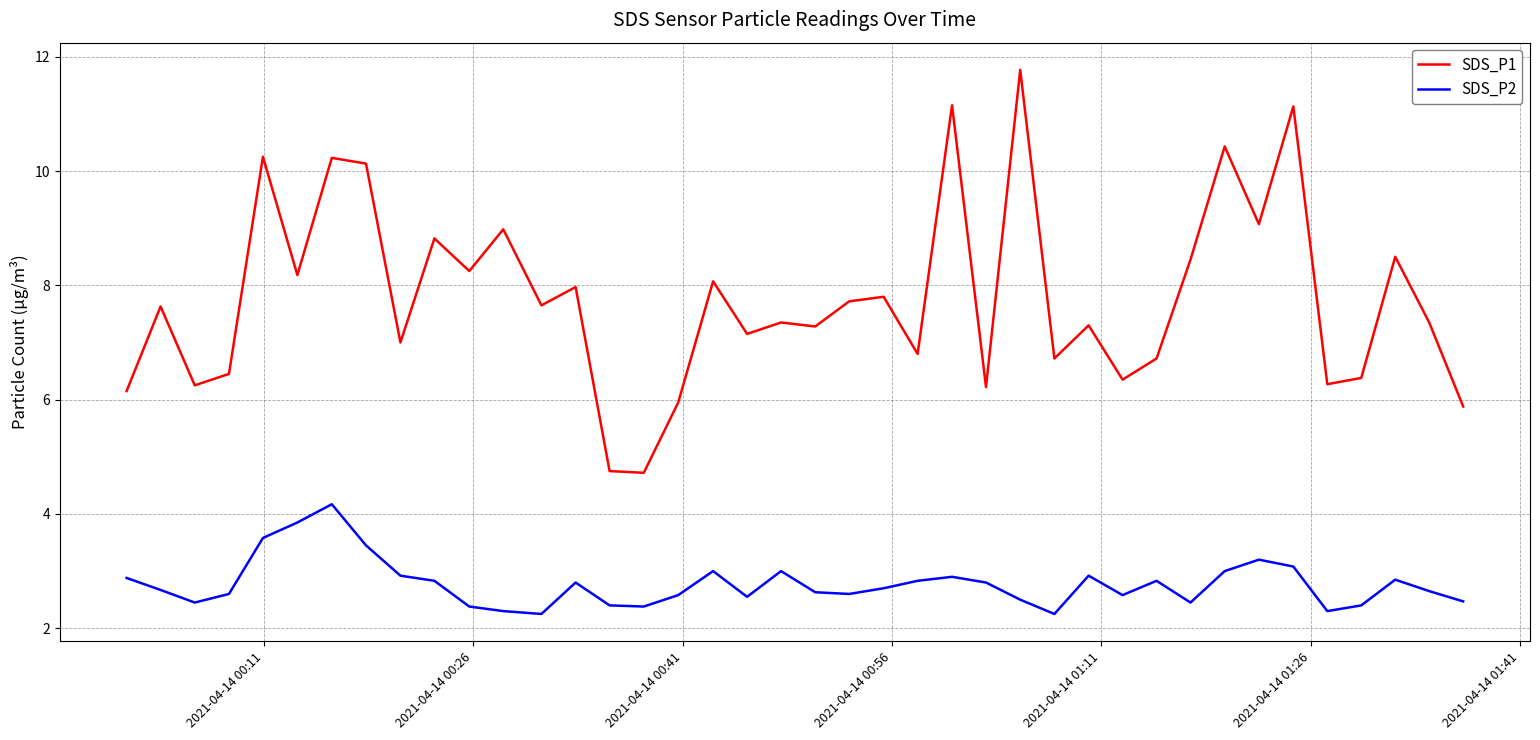

List the series in order of their overall mean, highest first.

SDS_P1, SDS_P2